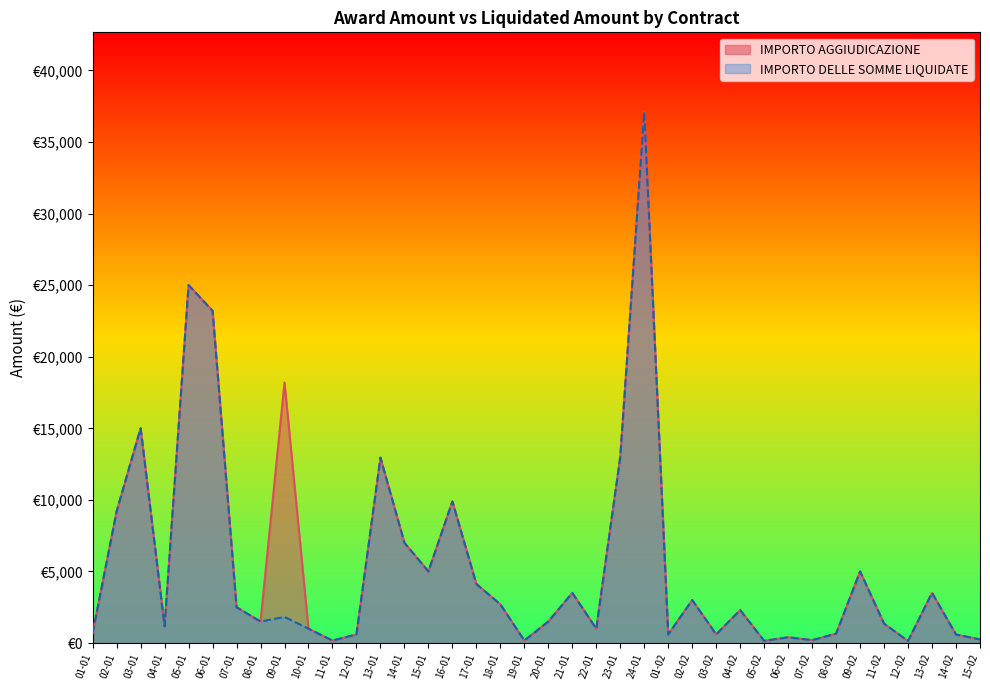

At which label is IMPORTO AGGIUDICAZIONE closest to 18620?

09-01